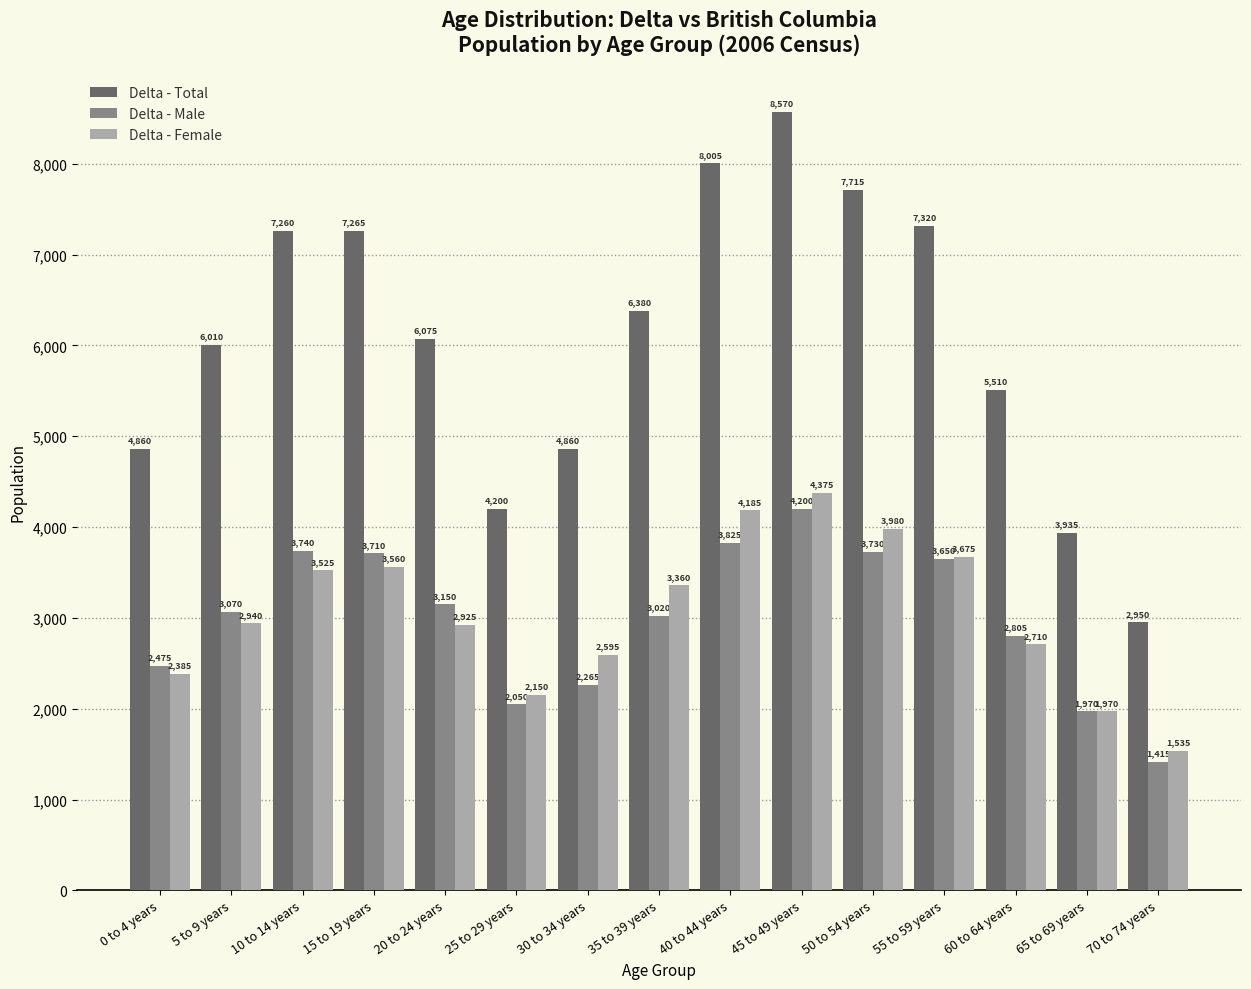

What is the label of the 6th bar from the right?

45 to 49 years